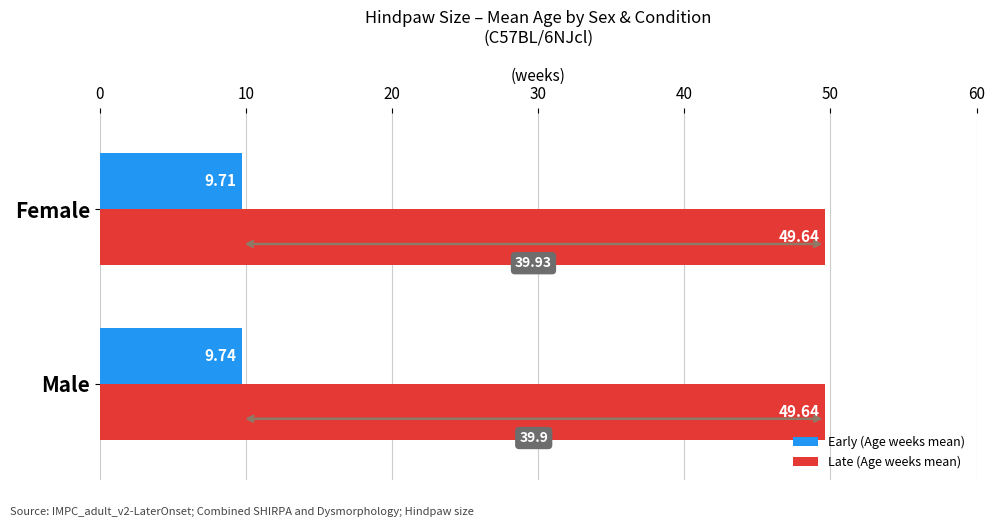

Between Male and Female, which series saw the biggest shift?

Early (Age weeks mean)